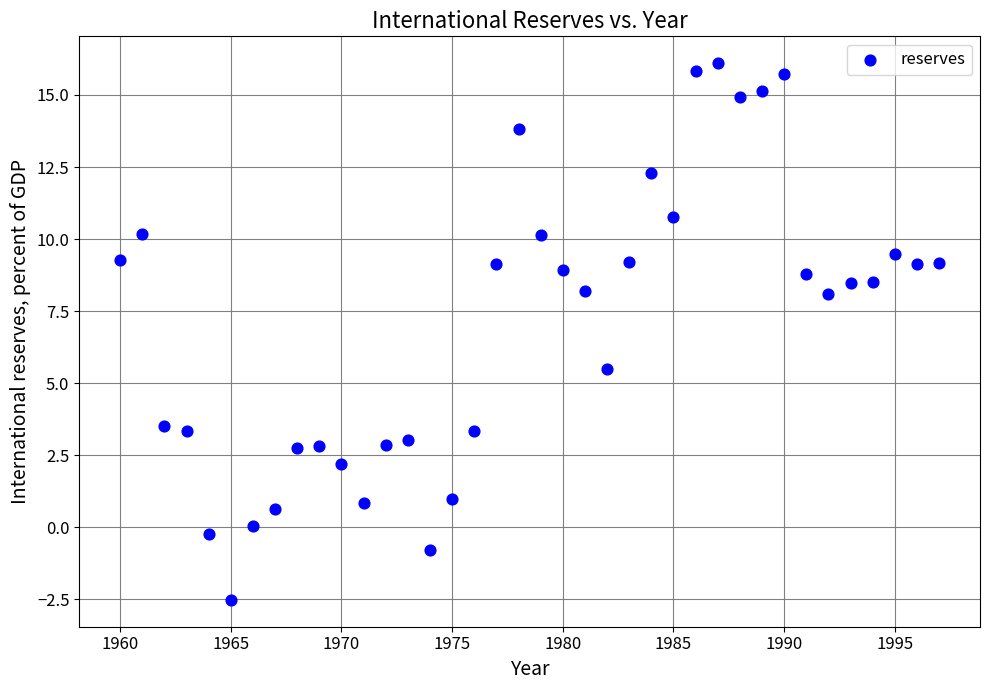

What is the range of X values (max minus min)?

37.0